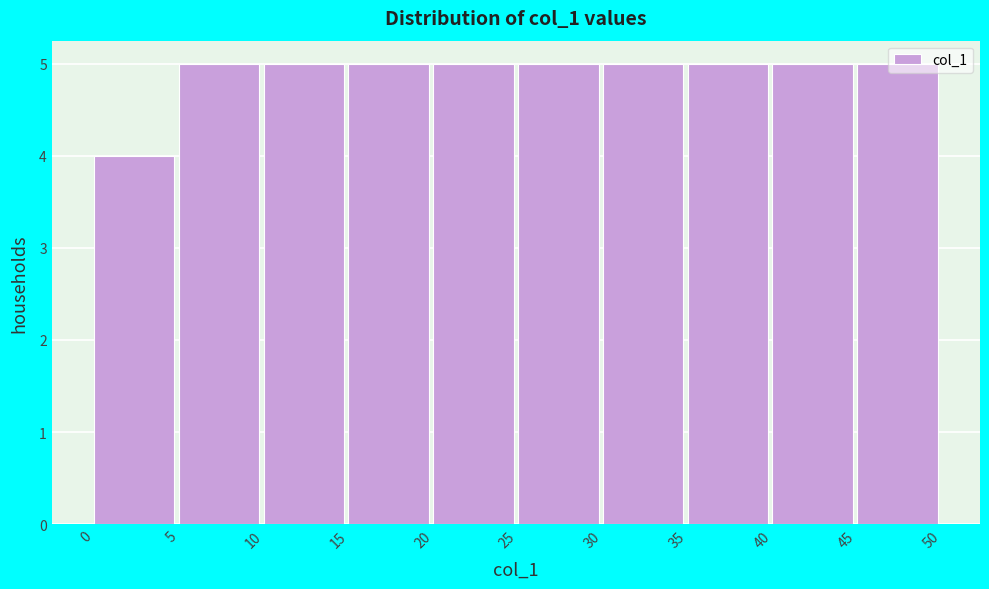

Reading left to right, transcribe this chart: for each bar, give the range it covers on the x-axis and its height. The values are not printed on the chart, so give them approximately, as read against the axis.

0 to 5: 4
5 to 10: 5
10 to 15: 5
15 to 20: 5
20 to 25: 5
25 to 30: 5
30 to 35: 5
35 to 40: 5
40 to 45: 5
45 to 50: 5